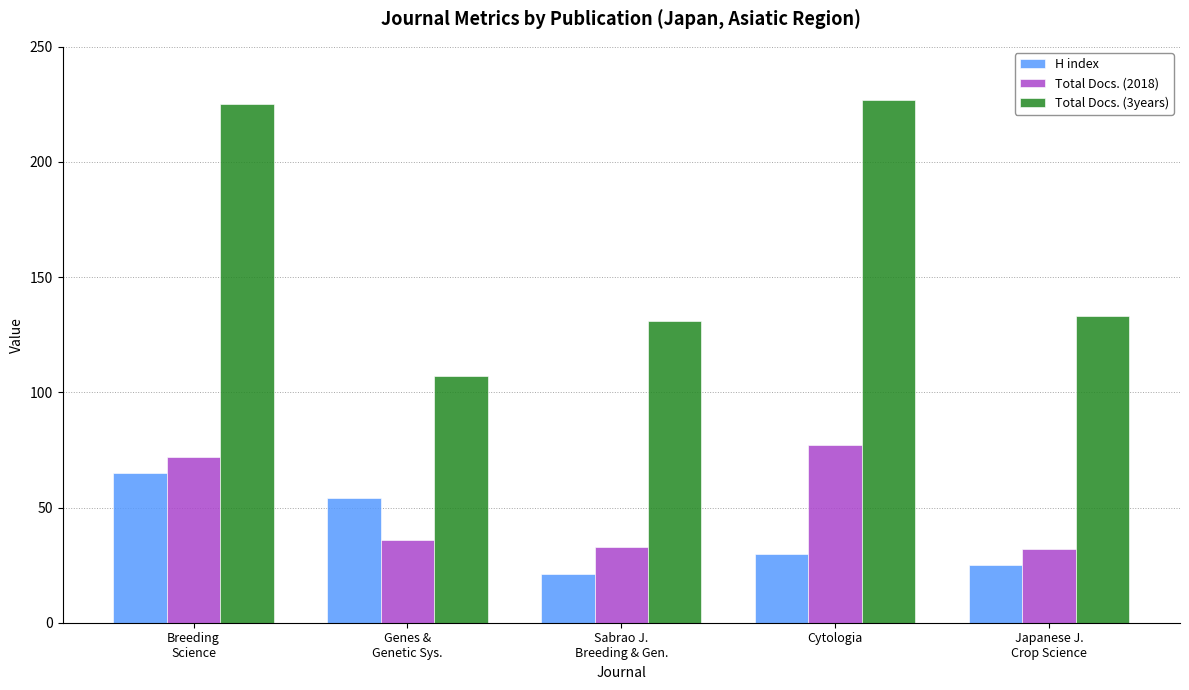

How many groups of bars are there?

5